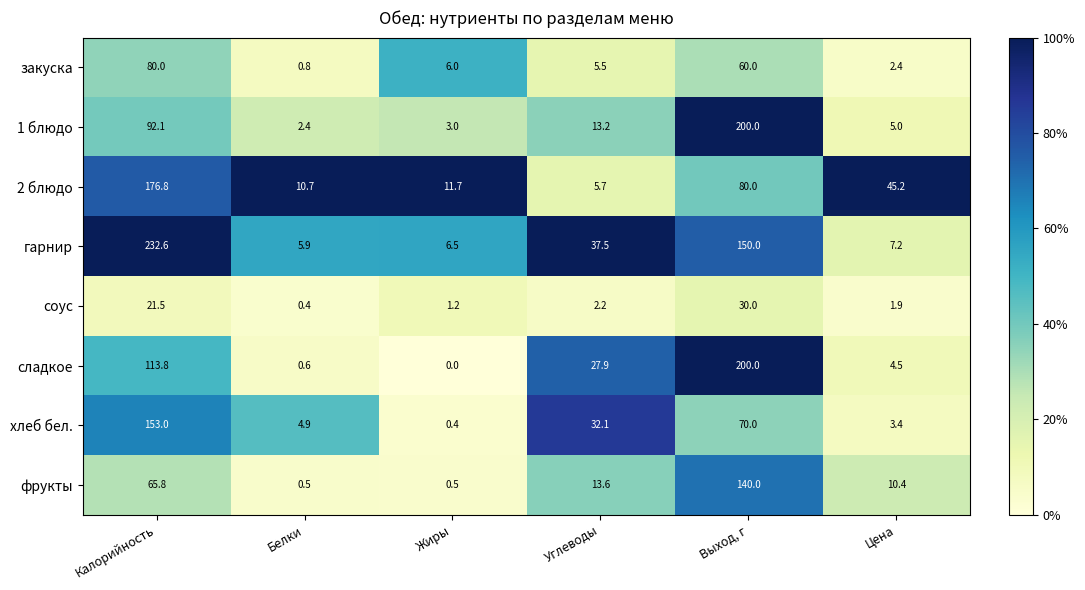

What is the sum of the гарнир values at Белки and Жиры?

12.4